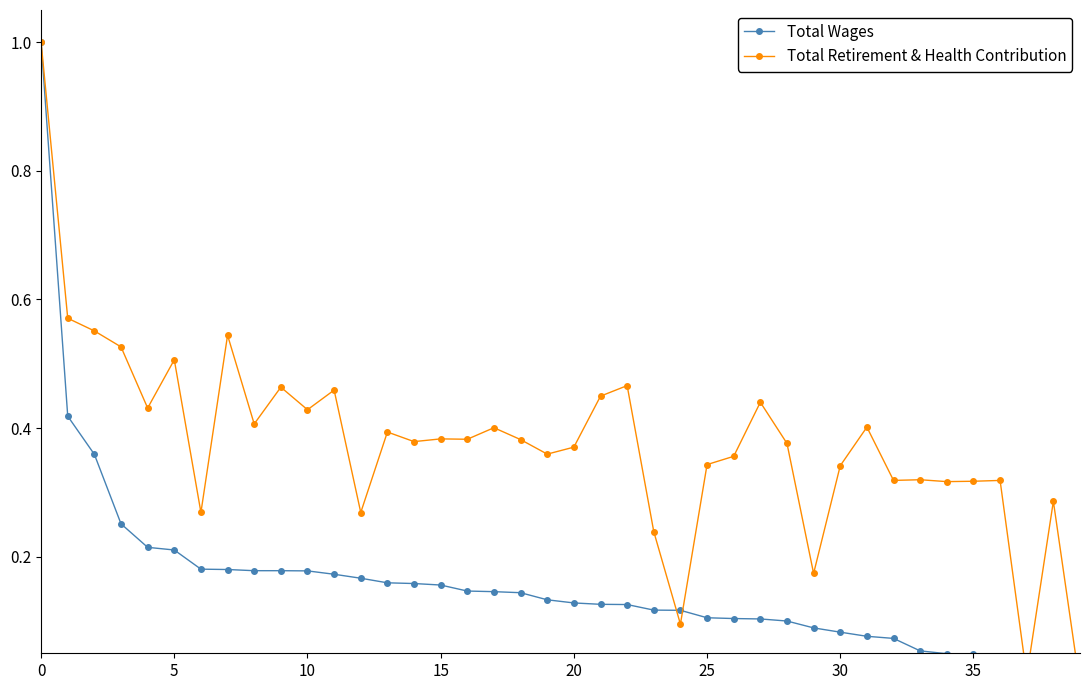

True or false: Total Retirement & Health Contribution has a value of 0.6 at 25.

False